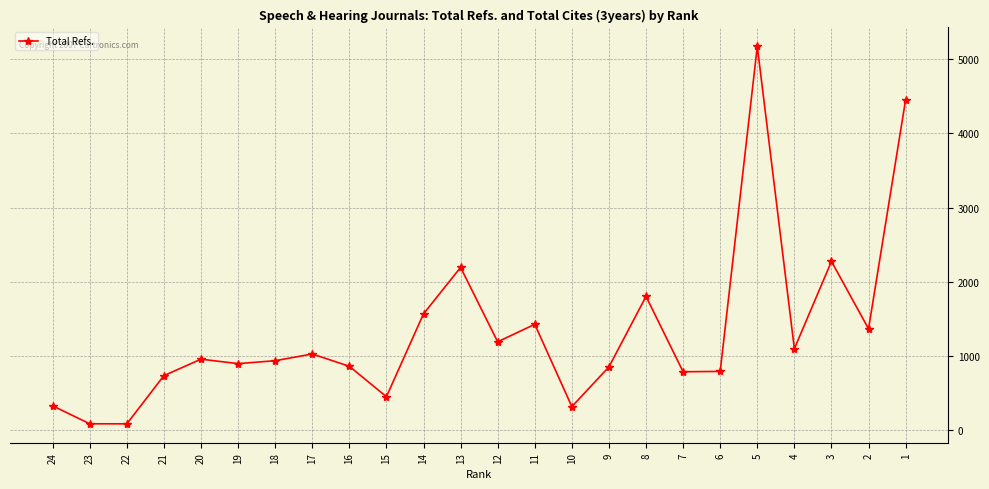

What is the greatest value displayed?

5174